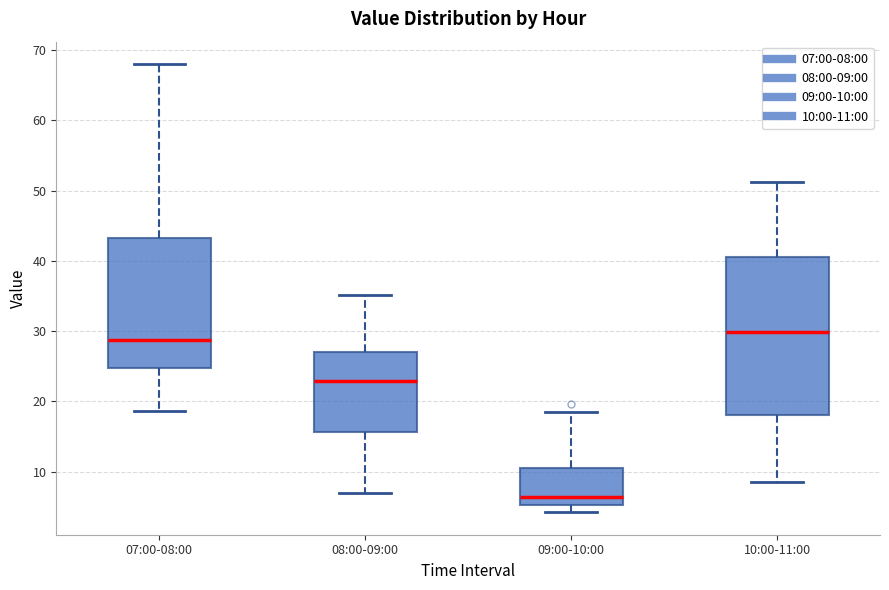

Comparing the boxes themselves (not the whiskers), which one is the tallest?

10:00-11:00